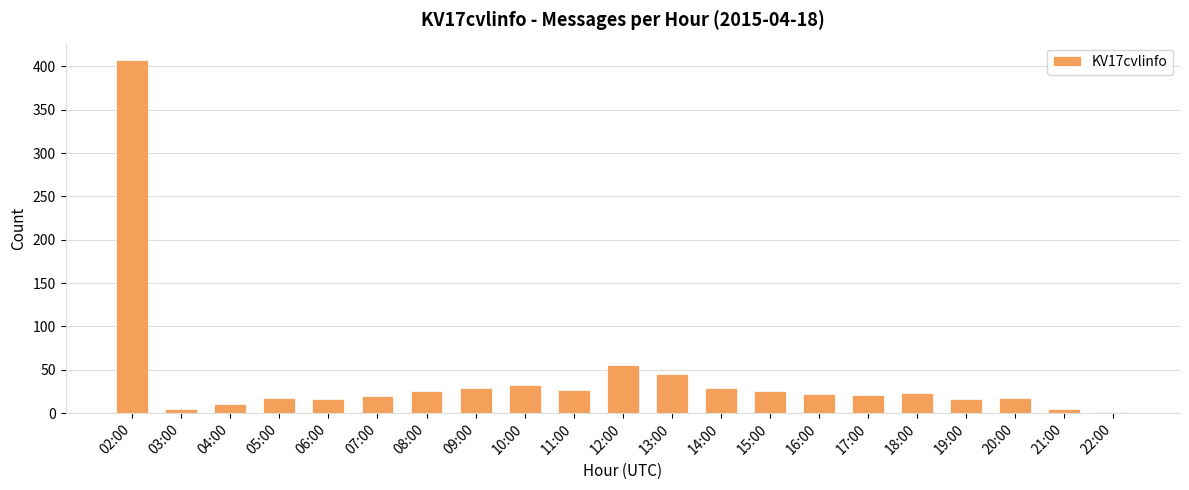

Where does the data first go above 22?

02:00